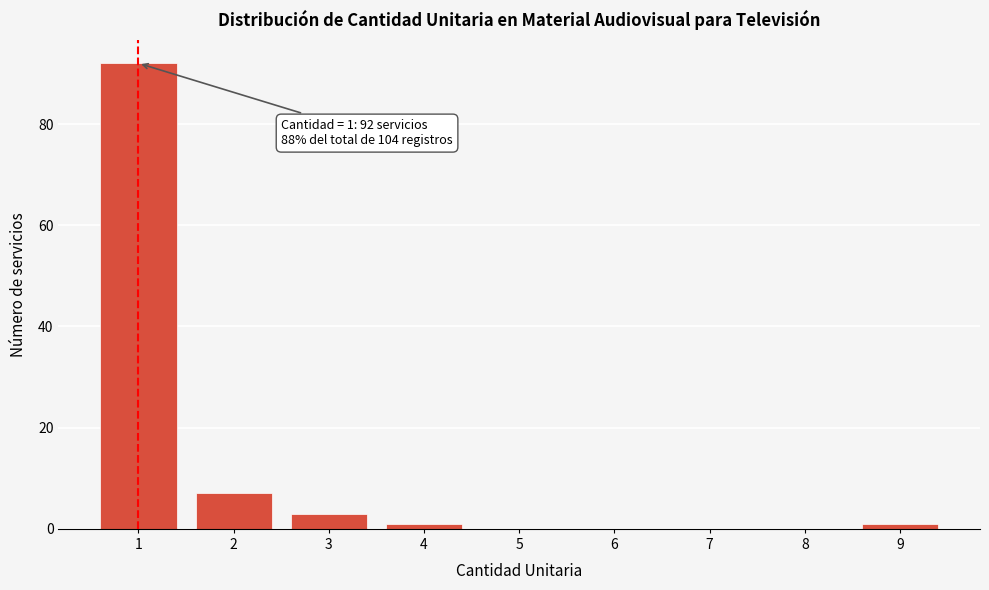

Over which range of the x-axis is the bar tallest?

0.5 to 1.5